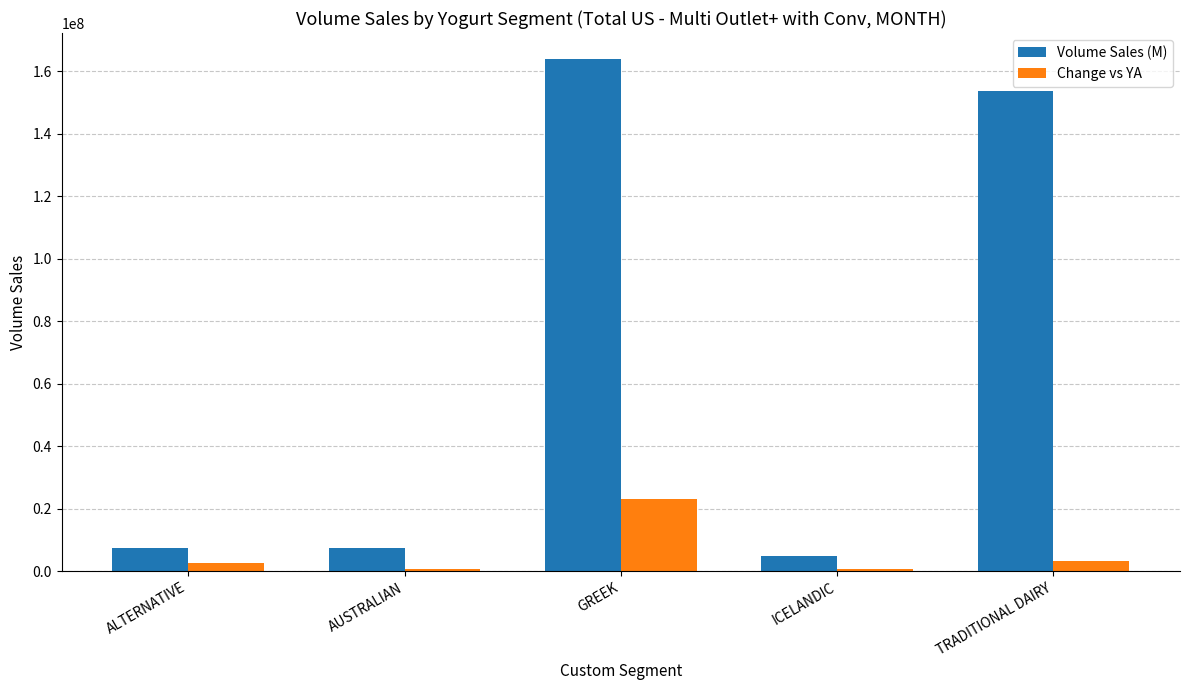

How many series are shown in this chart?

2